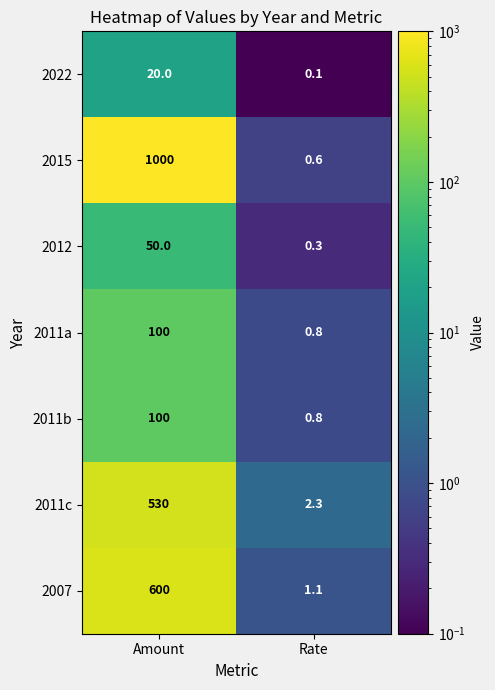

The value of 2011c at Rate is 1.2. True or false?

False